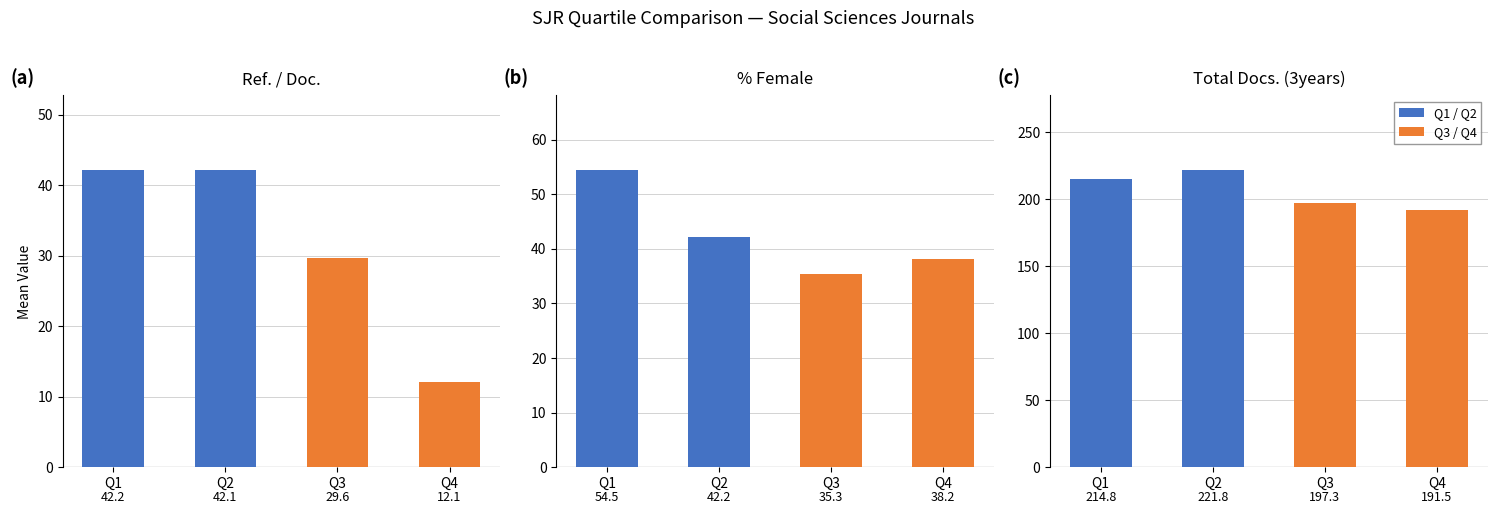

Which series has the widest spread of values?

Q4